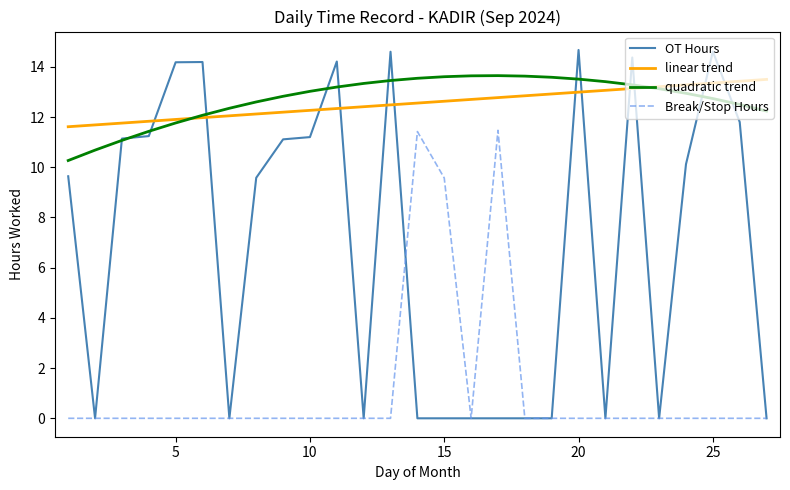

What is the maximum value for quadratic trend?

13.6